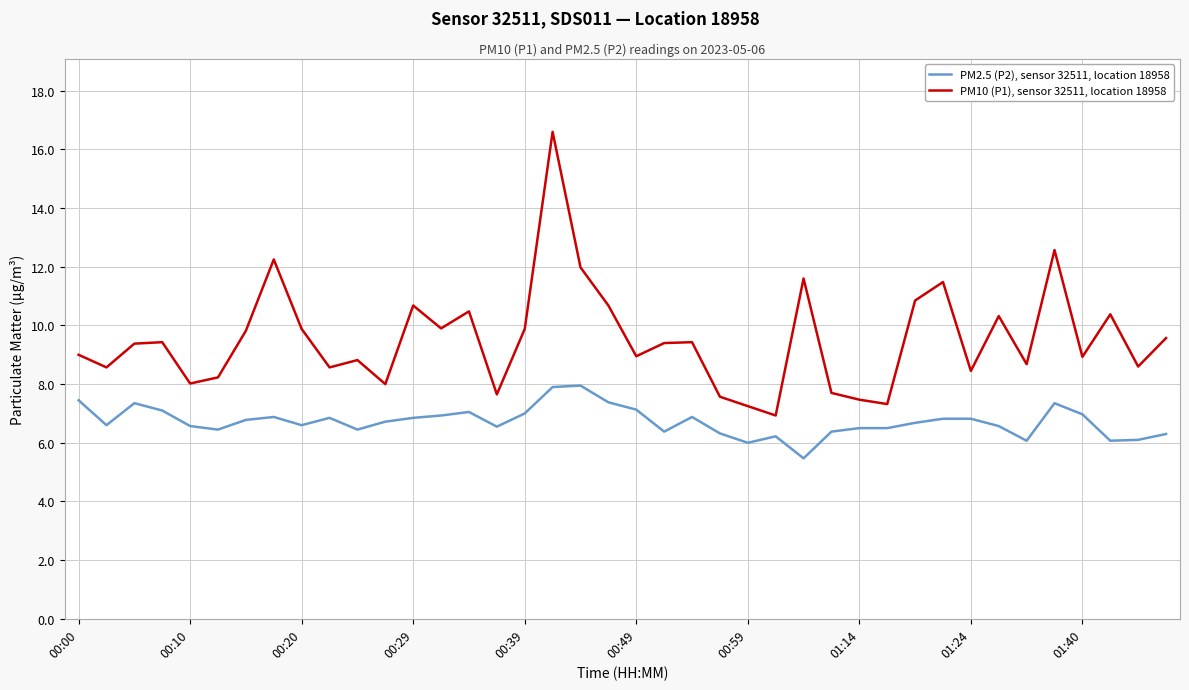

What is the difference between the maximum and minimum values in the PM2.5 (P2), sensor 32511, location 18958 series?

2.5